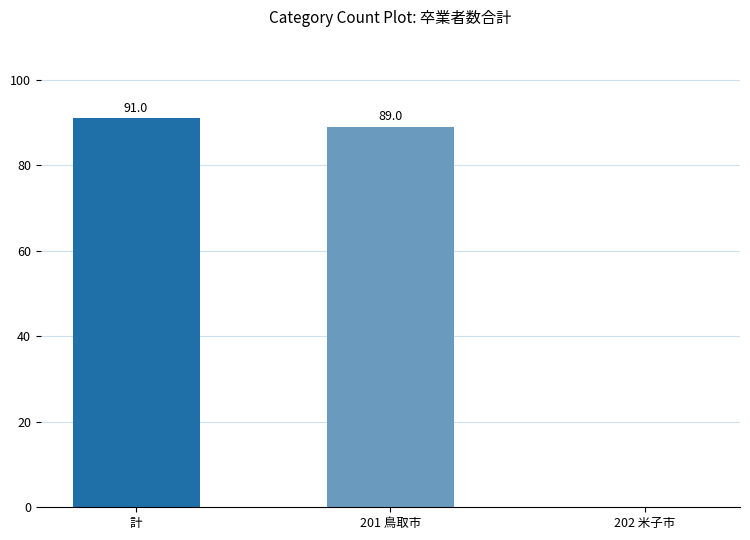

What is the change in value from 201 鳥取市 to 202 米子市?

-89